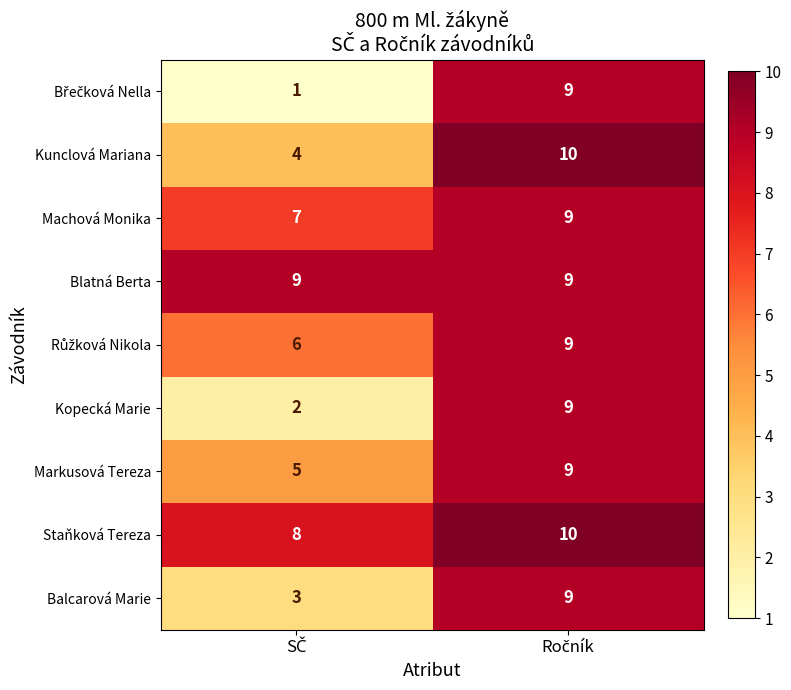

What is the sum of all Staňková Tereza values?

18